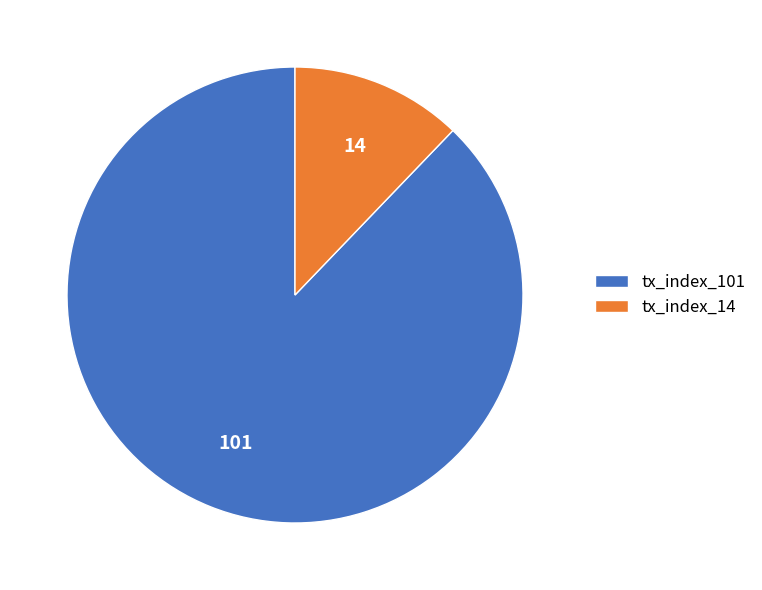

Combined, do tx_index_101 and tx_index_14 account for over 50%?

Yes